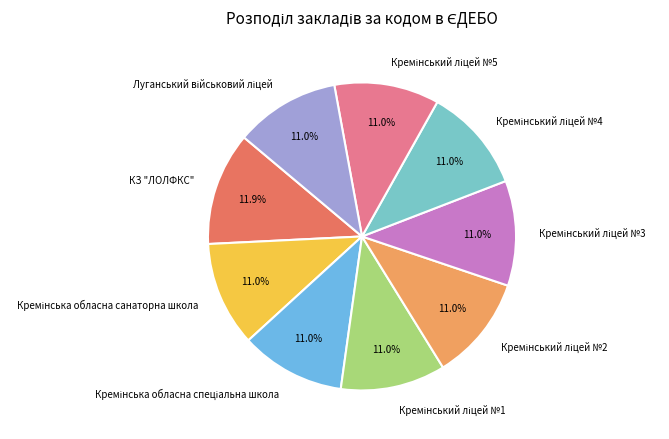

Which category has the biggest portion of the pie?

КЗ "ЛОЛФКС"